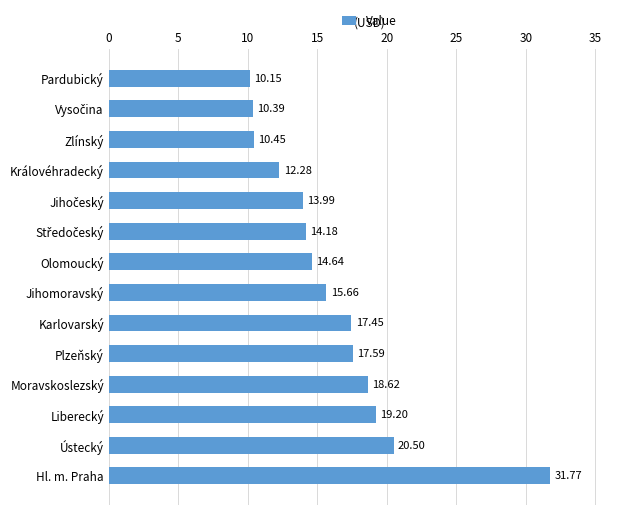

Approximately how many times larger is the value at Plzeňský compared to Karlovarský?

1.0